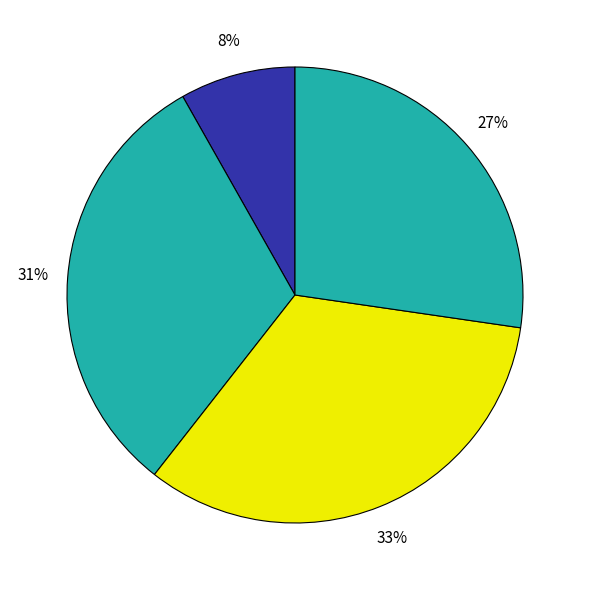

How many segments does this pie chart have?

4